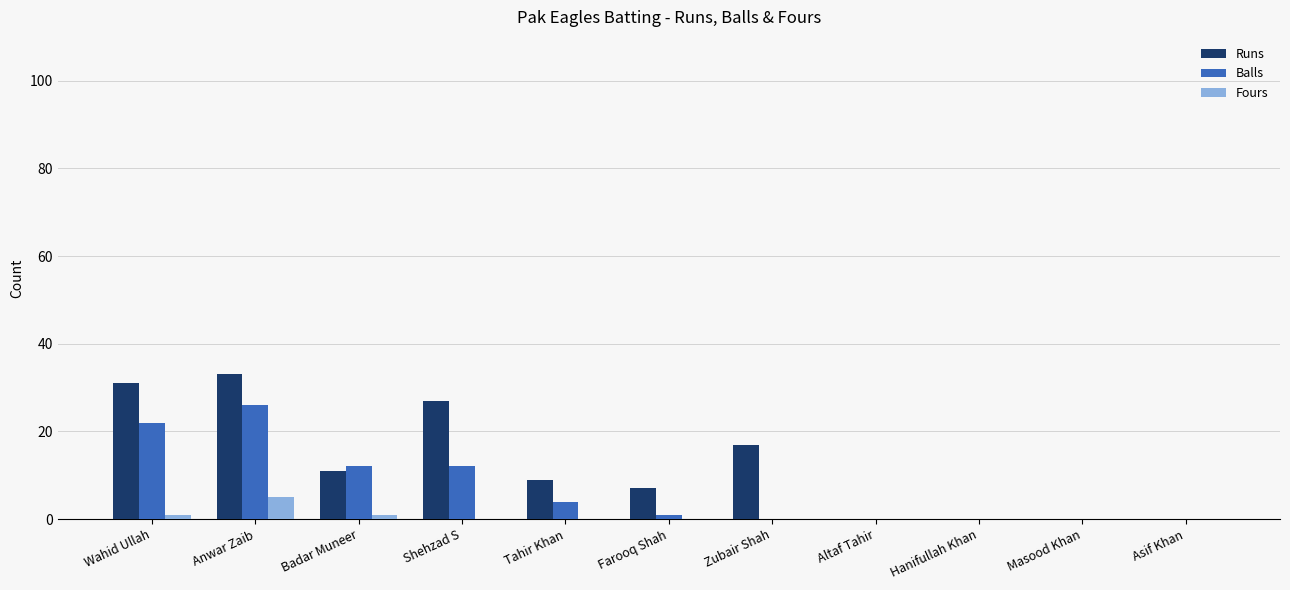

What is the sum of the Fours values at Masood Khan and Badar Muneer?

1